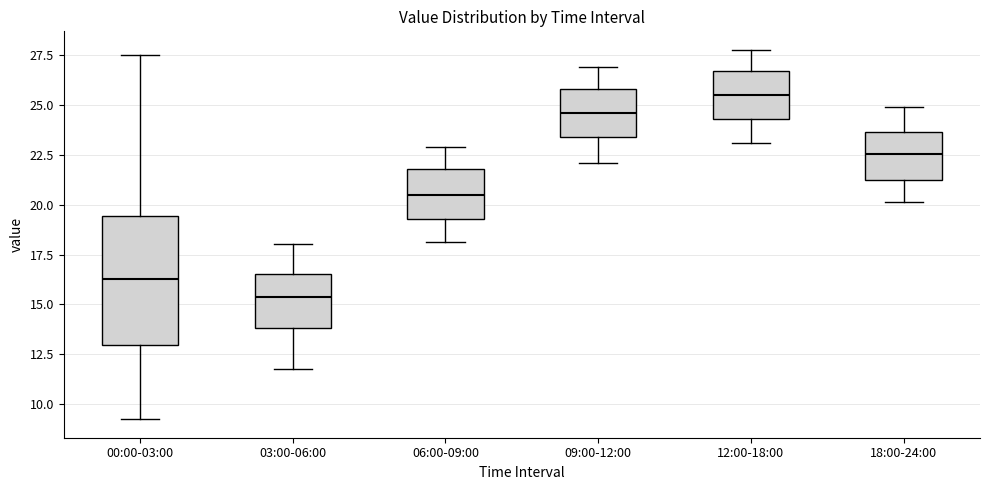

Which box is the tallest, from its lower edge to its upper edge?

00:00-03:00